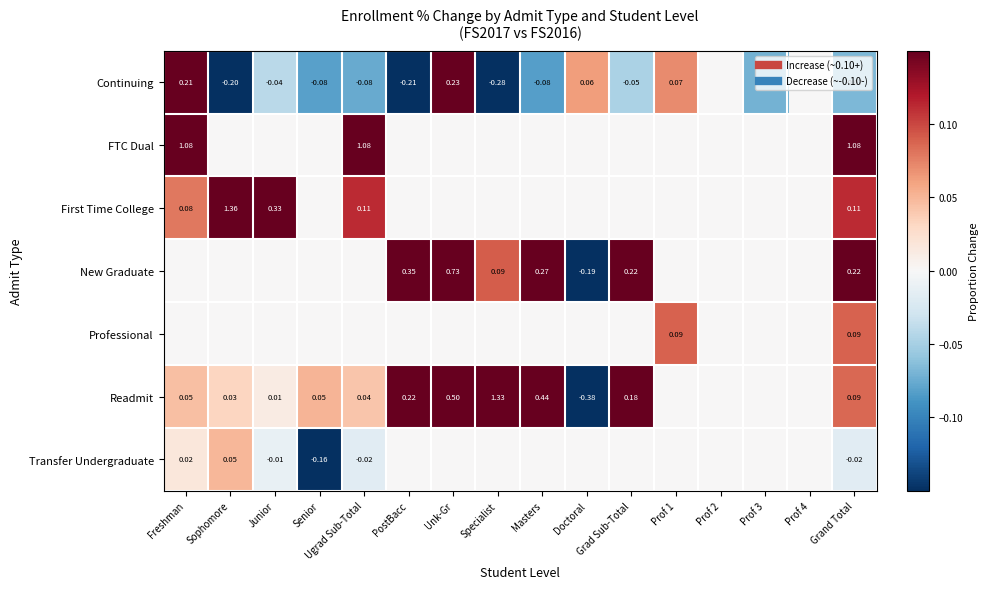

How many negative values does the Continuing series have?

10